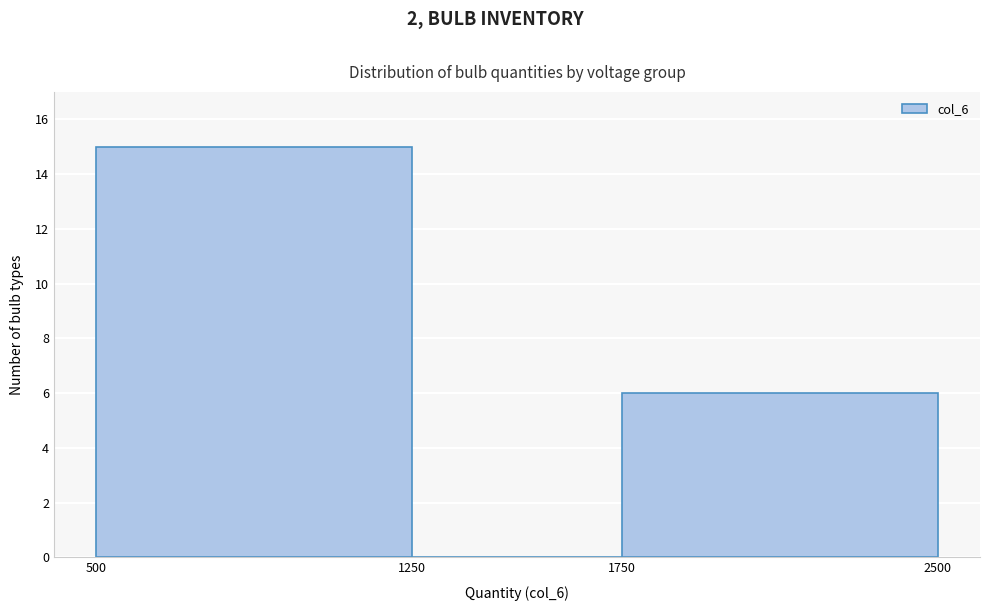

Reading left to right, transcribe this chart: for each bar, give the range it covers on the x-axis and its height. The values are not printed on the chart, so give them approximately, as read against the axis.

500 to 1250: 15
1250 to 1750: 0
1750 to 2500: 6